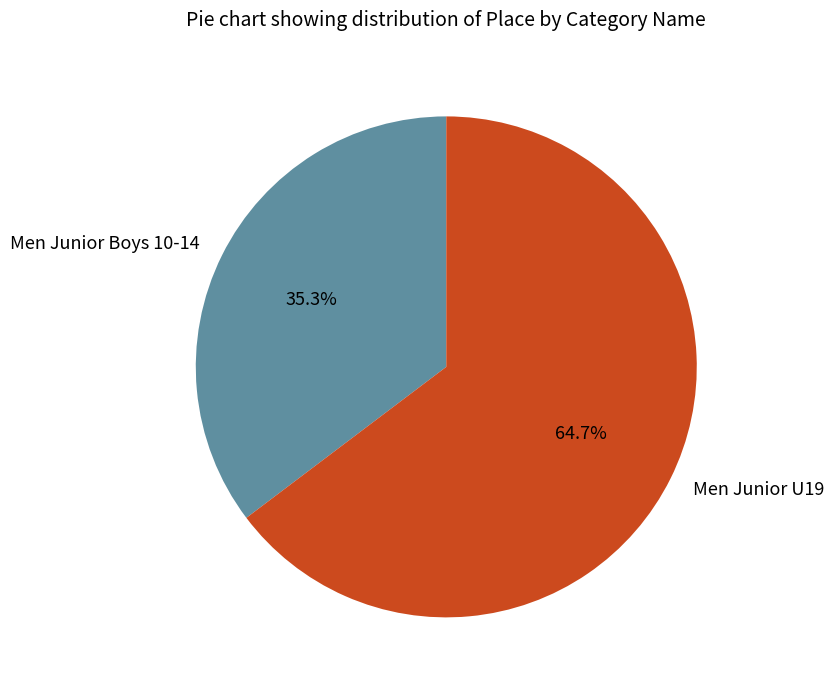

What is the smallest slice in the pie chart?

Men Junior Boys 10-14